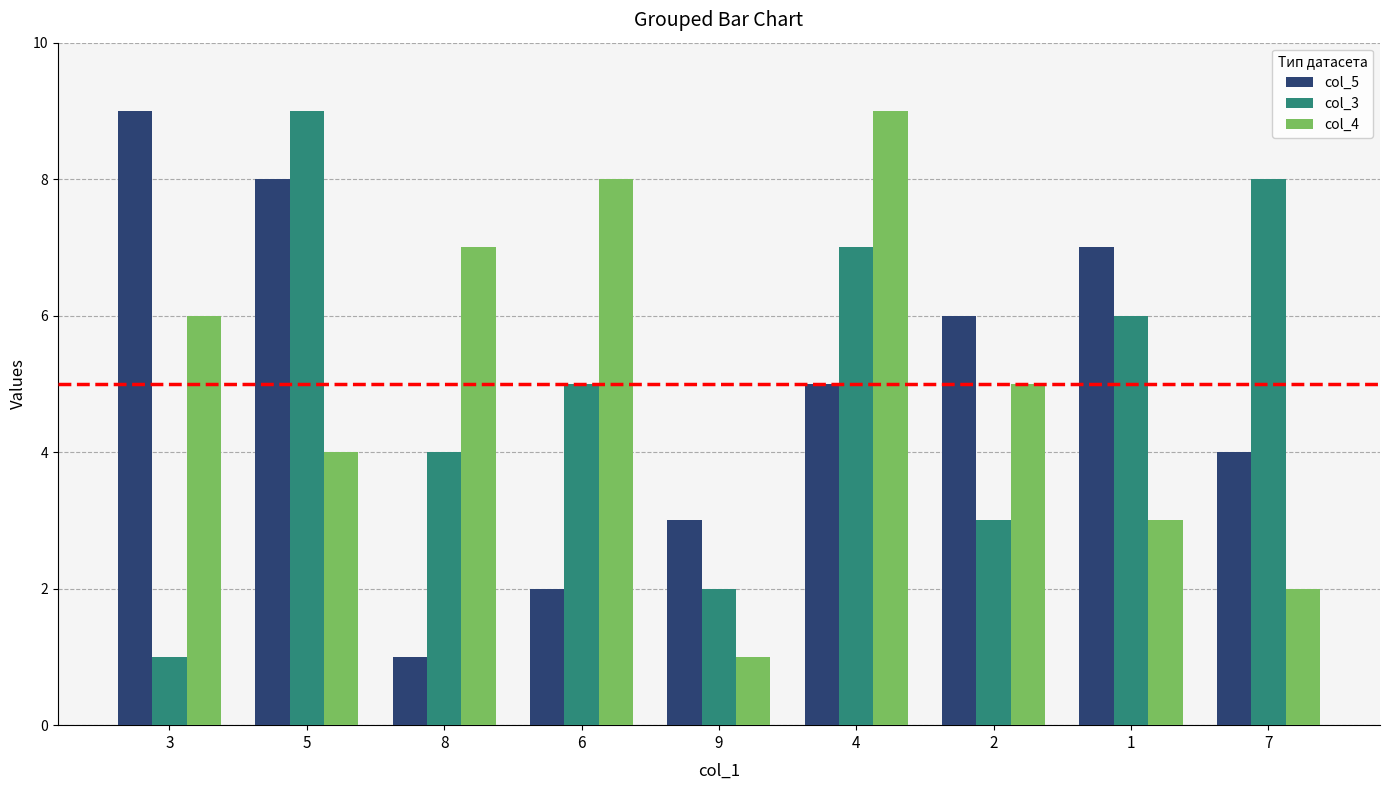

Is it true that col_3 equals 6 at 1?

True